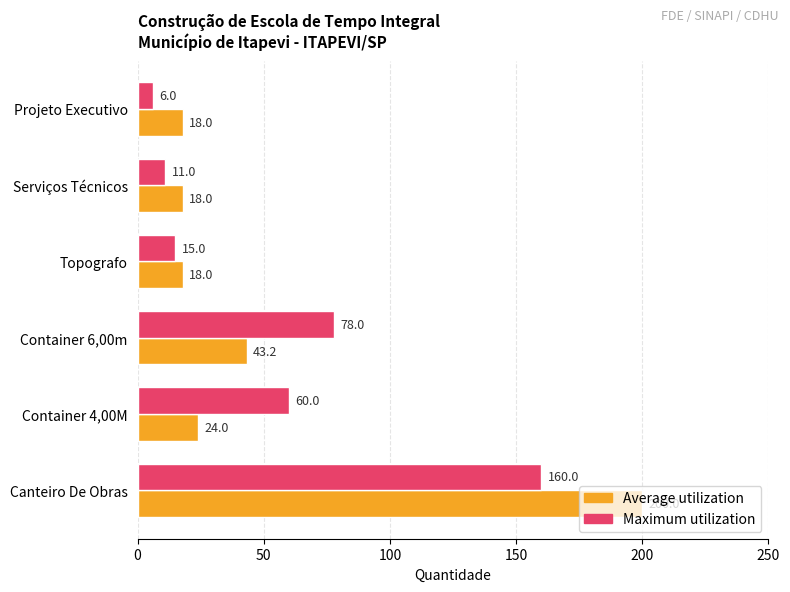

What is the highest value of the Average utilization series?

200.0